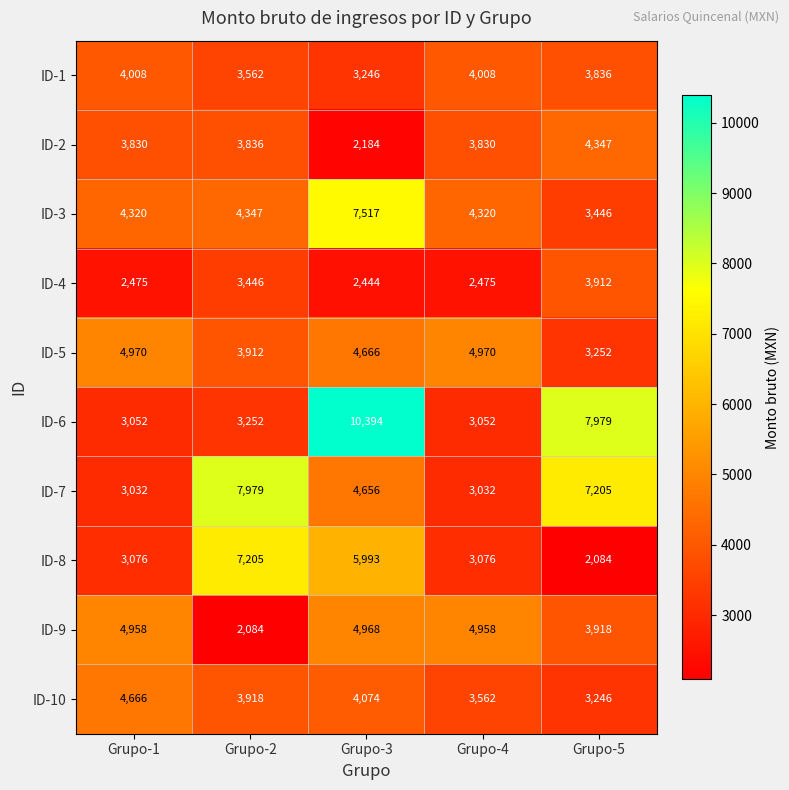

Which category has the lowest value in the ID-2 series?

Grupo-3